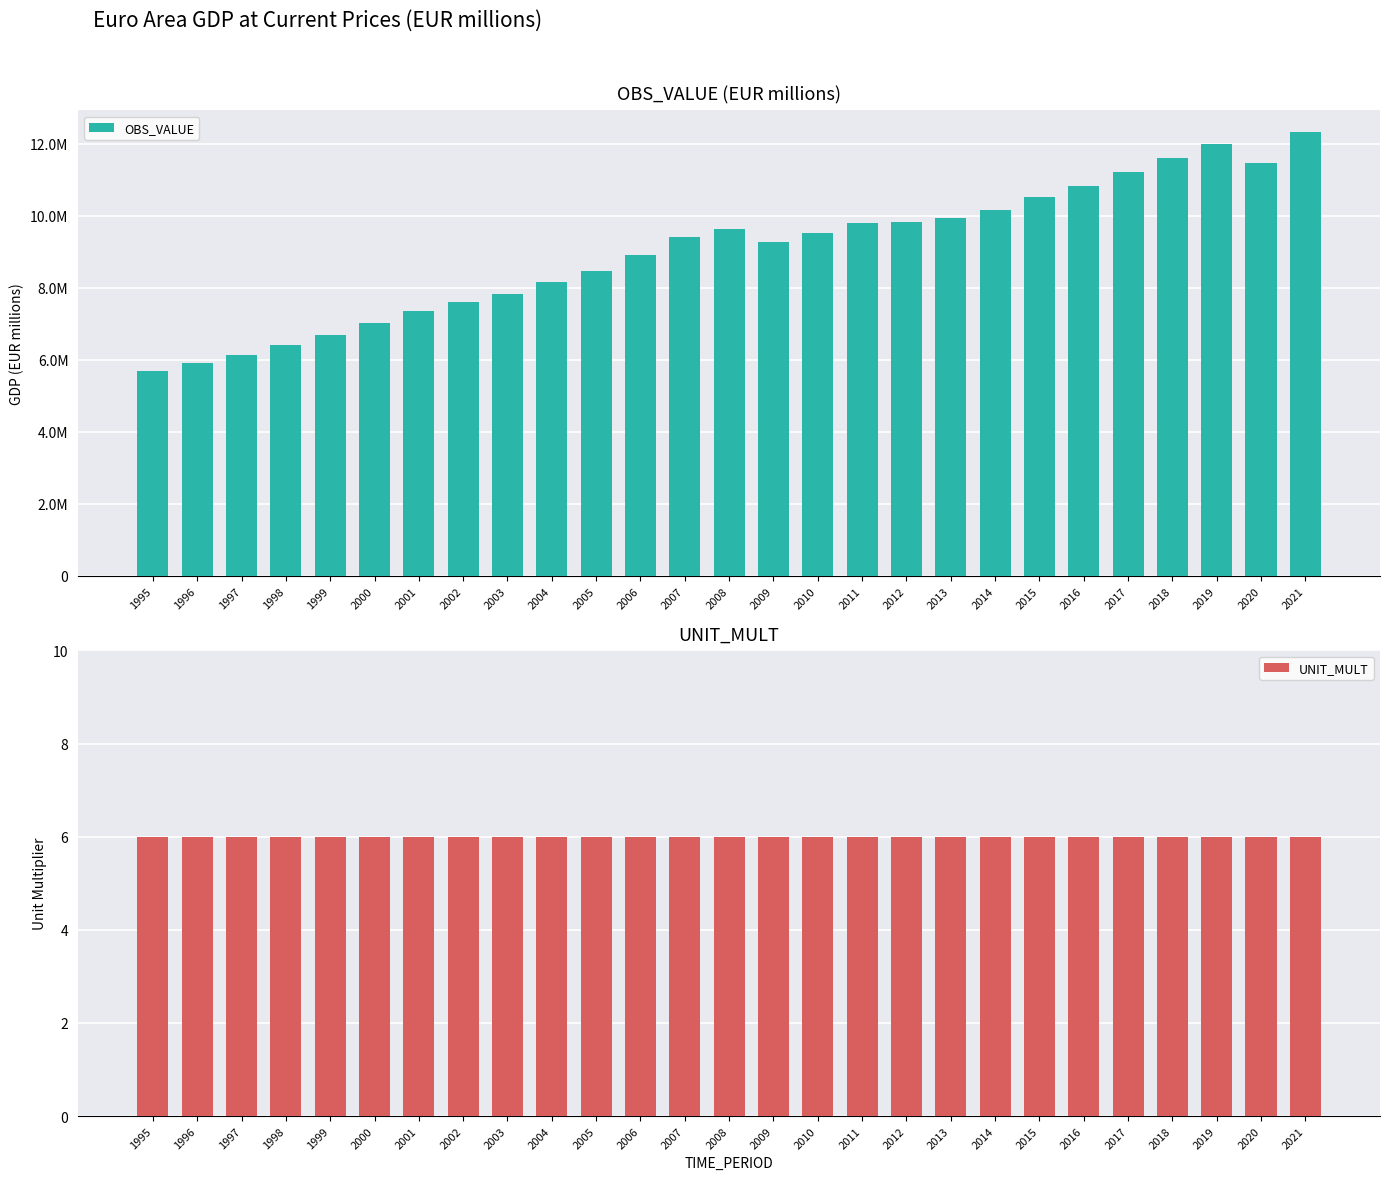

What are all the series names shown in the legend?

OBS_VALUE, UNIT_MULT